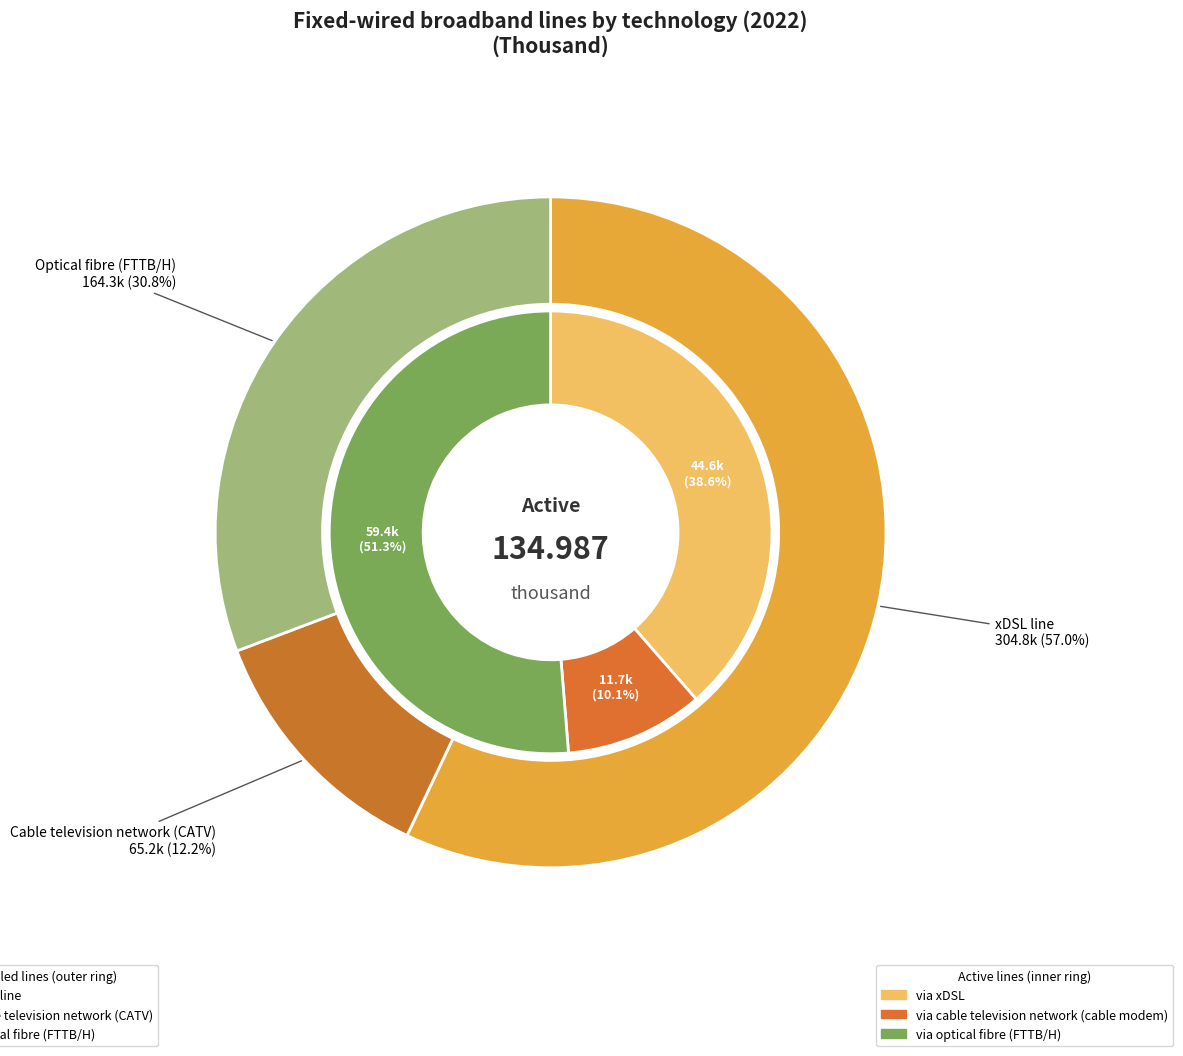

To the nearest percent, what percentage of the pie is via optical fibre (FTTB/H)?

51%